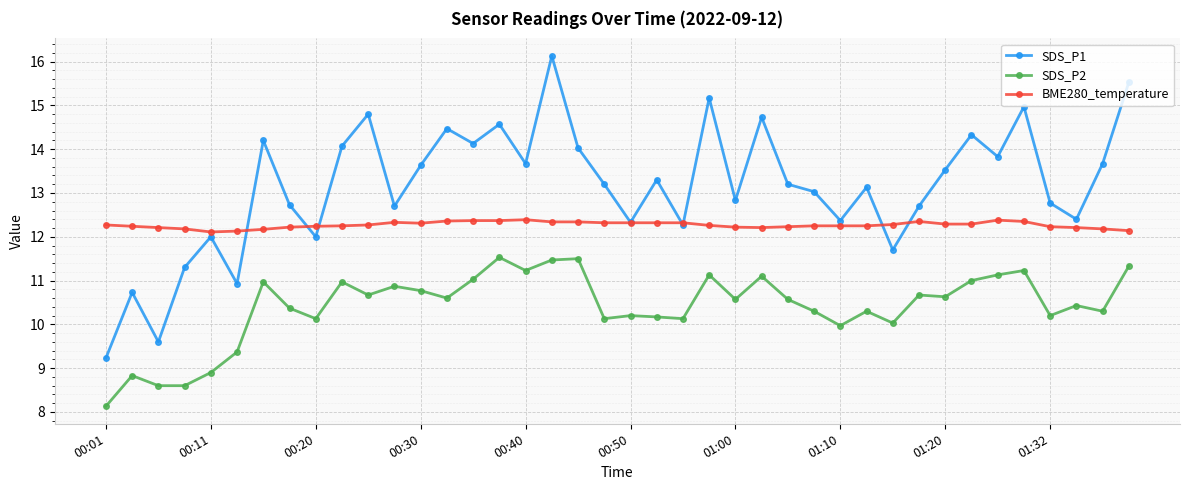

True or false: BME280_temperature has more than 0 points higher than both neighbors.

True